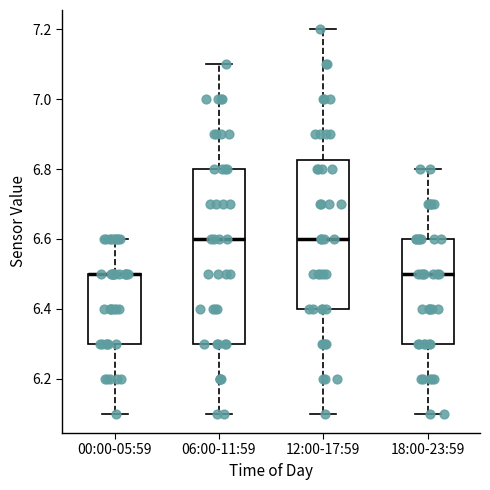

Reading left to right, transcribe this box plot: for each box, give where its median line is, the range the box spans, and where its two whiskers end, as read against the y-axis. The values are not printed on the chart, so give them approximately, as read against the axis.

00:00-05:59: median 6.50 (drawn on the box's upper edge), box 6.30 to 6.50, whiskers 6.10 to 6.60
06:00-11:59: median 6.60, box 6.30 to 6.80, whiskers 6.10 to 7.10
12:00-17:59: median 6.60, box 6.40 to 6.82, whiskers 6.10 to 7.20
18:00-23:59: median 6.50, box 6.30 to 6.60, whiskers 6.10 to 6.80